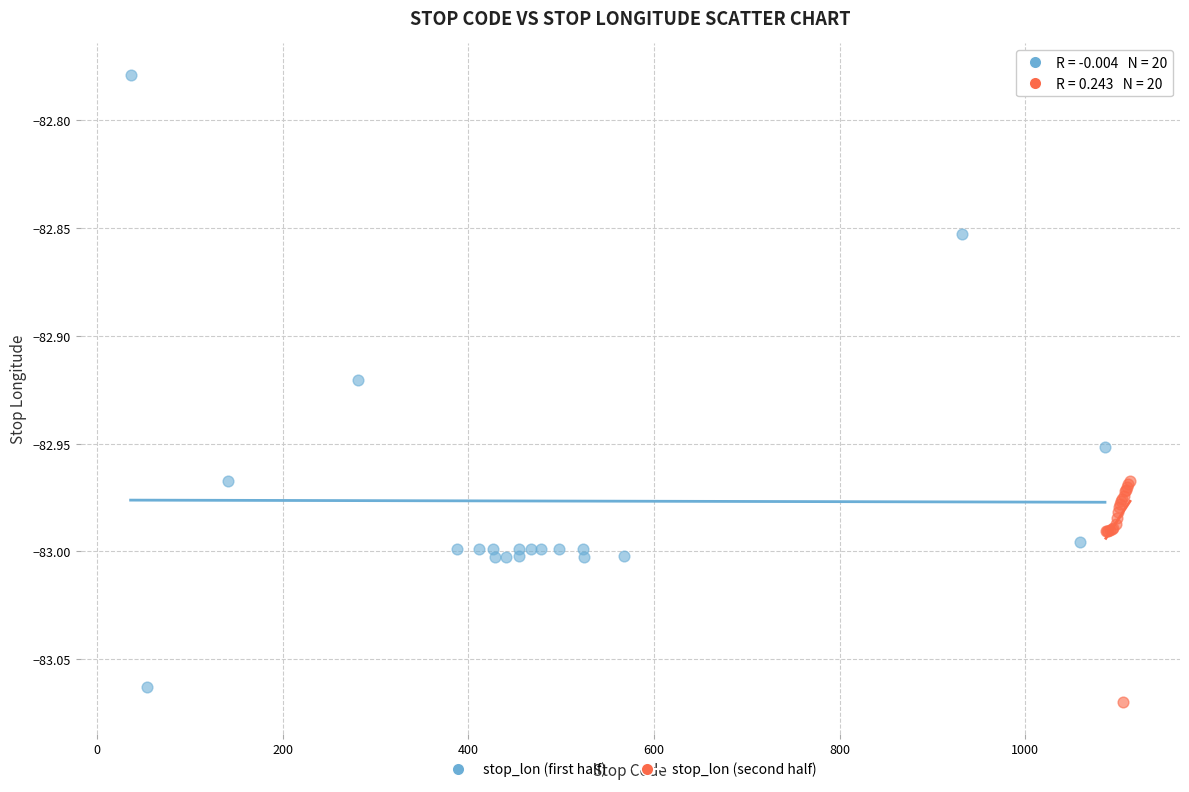

Which series has the largest Y range (max minus min)?

stop_lon (first half)